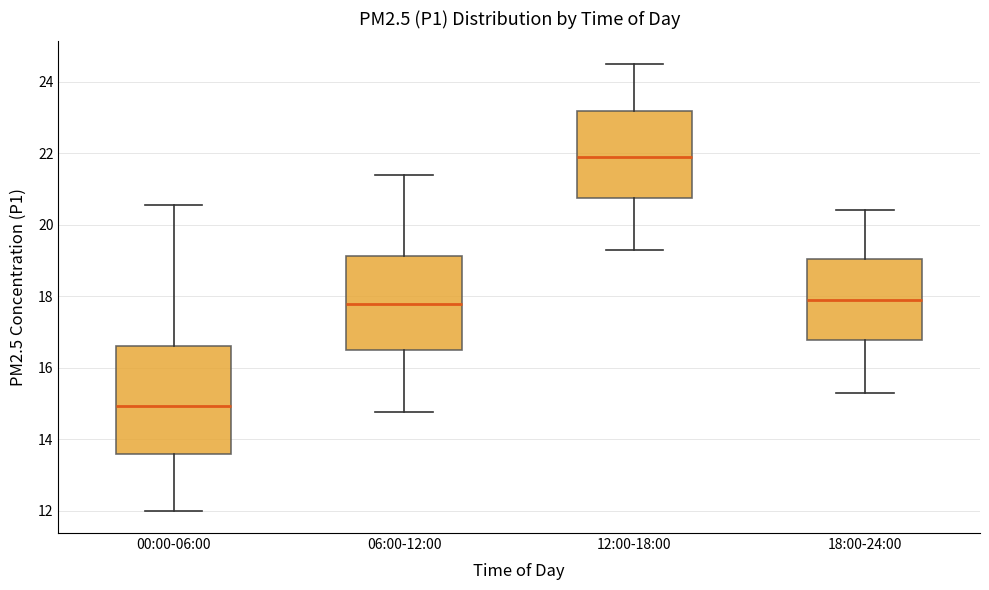

Which box's median line is the highest?

12:00-18:00